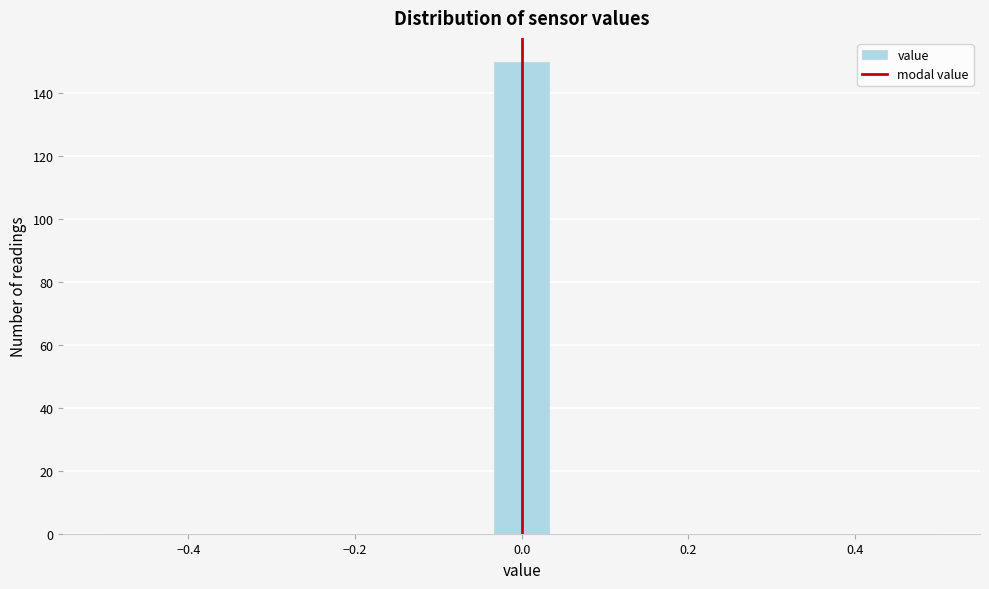

Around what value on the x-axis is the tallest bar? Give the approximate position of its centre, as read against the axis.

0.00